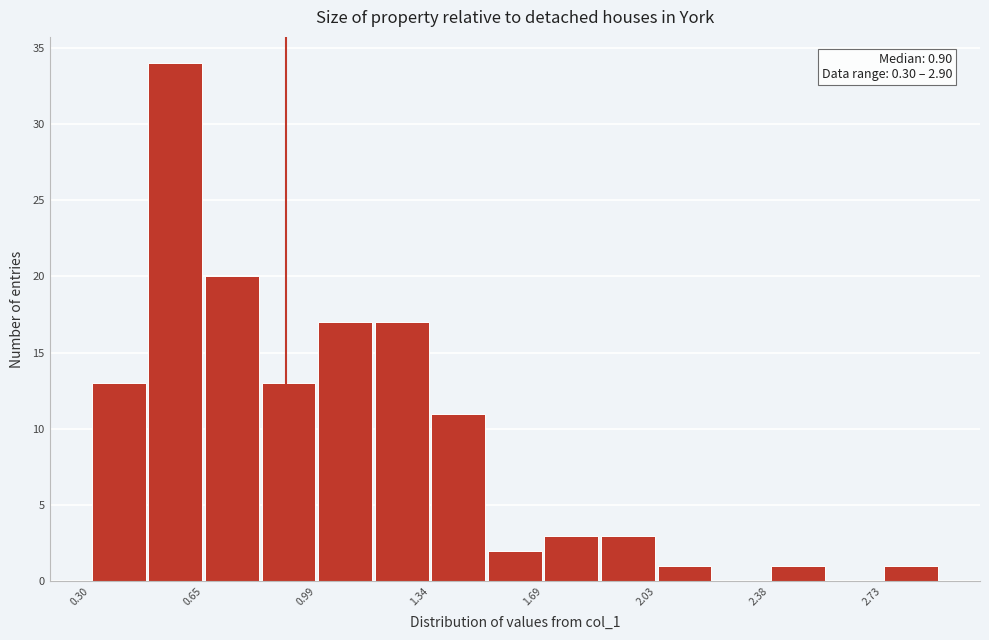

Around what value on the x-axis is the tallest bar? Give the approximate position of its centre, as read against the axis.

0.55